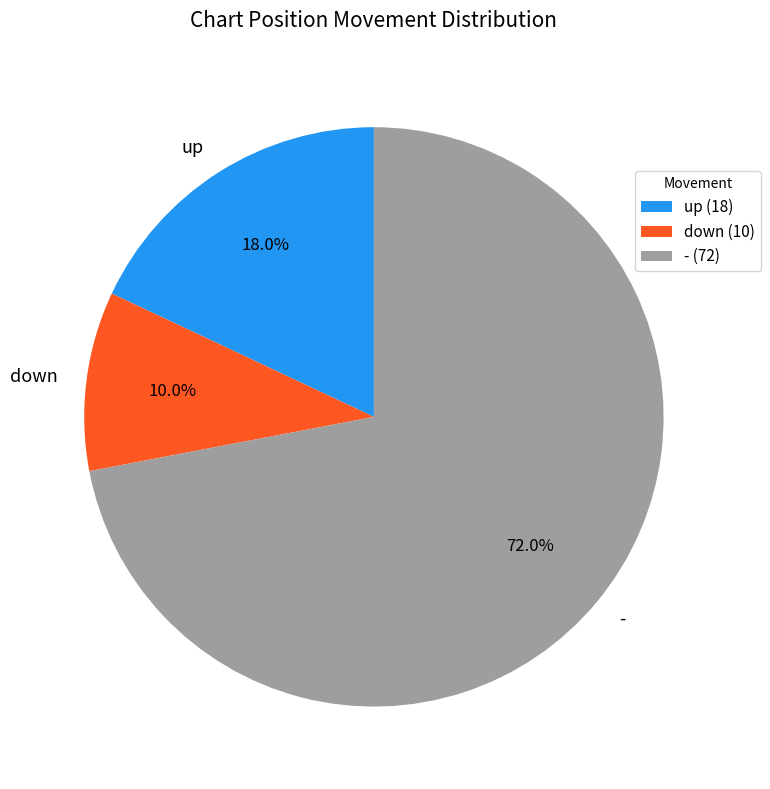

Which category has the biggest portion of the pie?

-